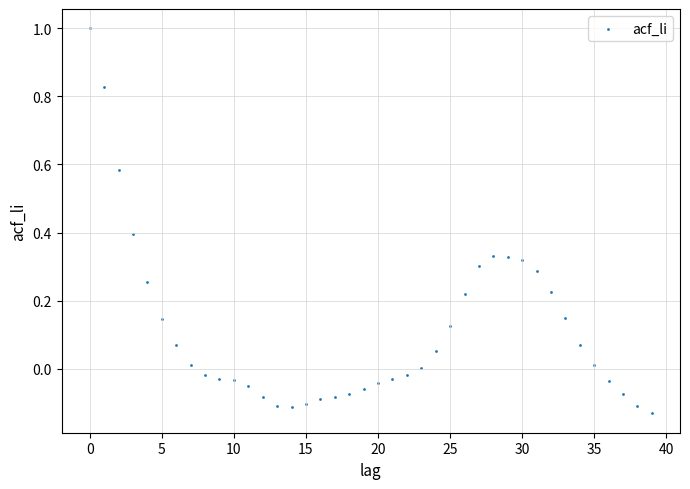

How many data points are displayed?

40